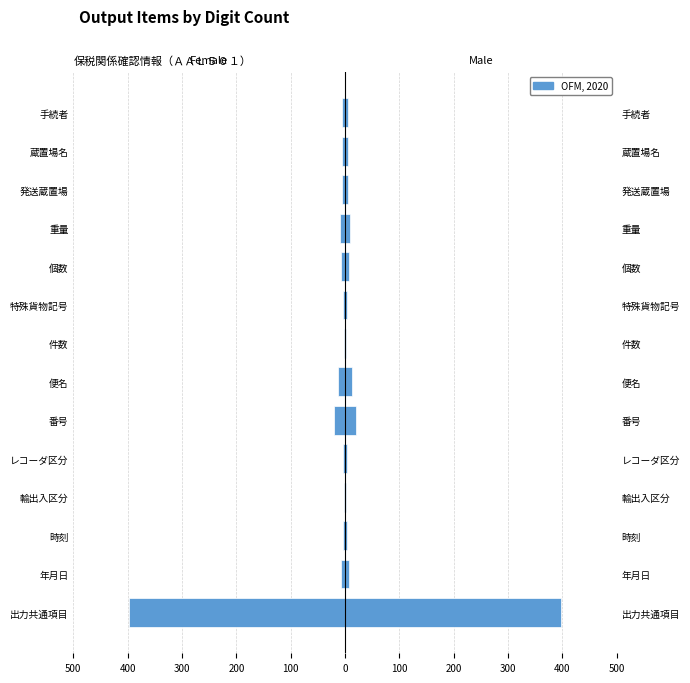

What is the difference between the second highest and second lowest values in the Male series?

18